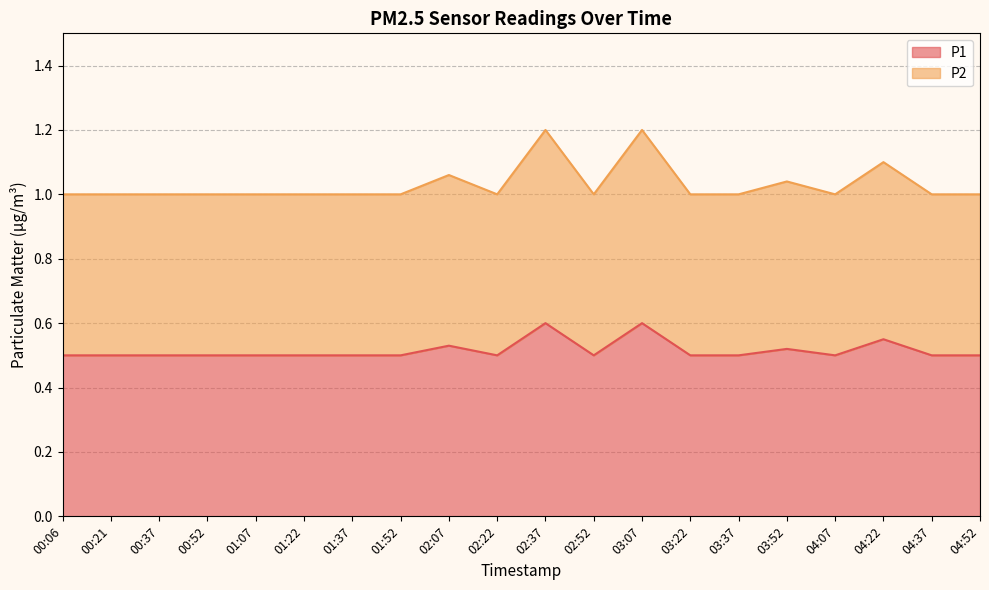

What position from the right is 04:52?

1